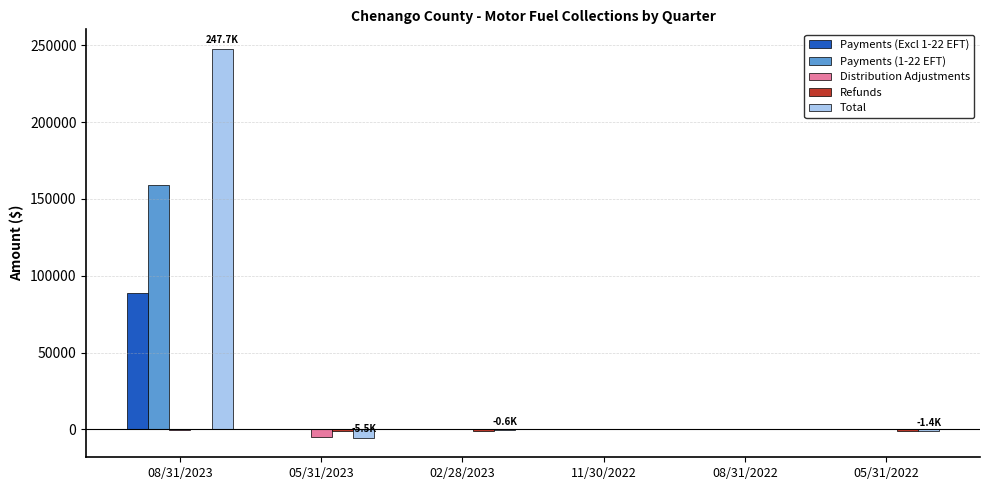

What is the maximum value shown in the chart?

247676.5